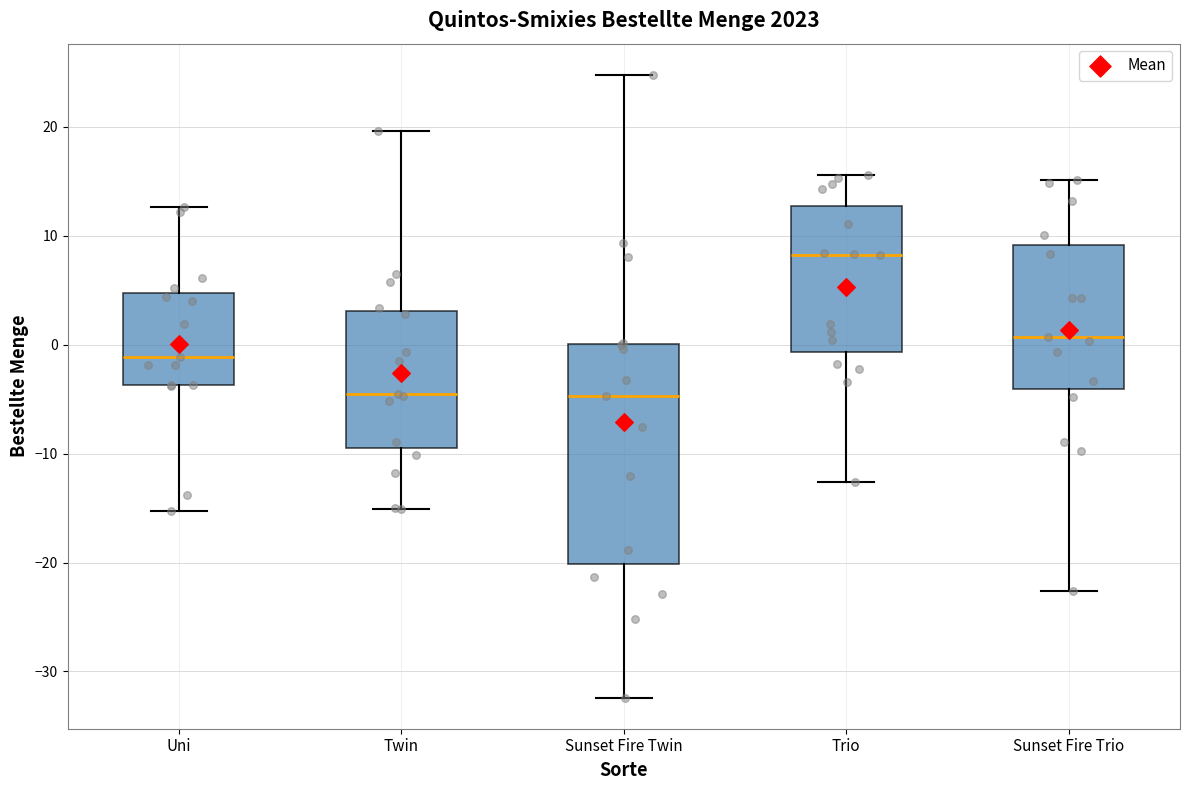

Where is the upper edge of the box for Sunset Fire Twin on the y-axis? The values are not printed on the chart, so give them approximately, as read against the axis.

0